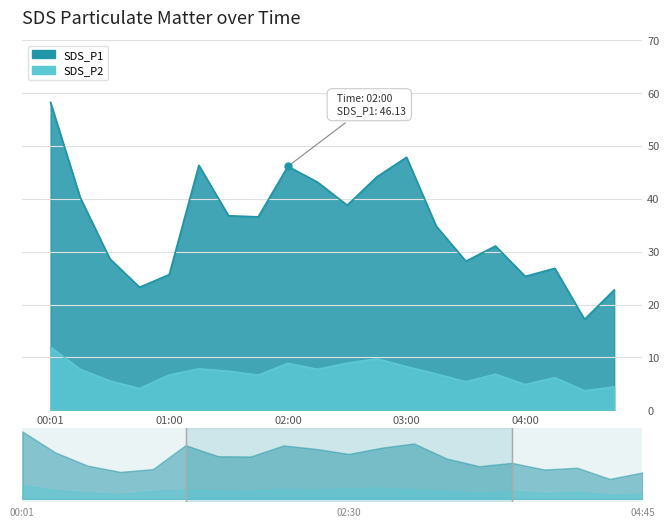

True or false: SDS_P2 and SDS_P1 intersect in this chart.

False